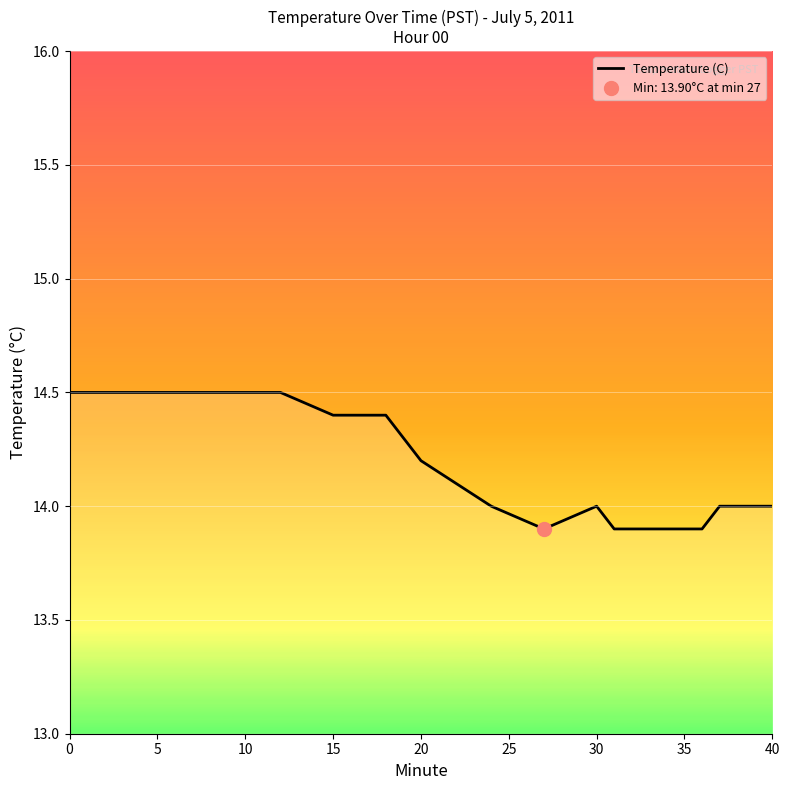

What is the maximum value for Temperature (C)?

14.5